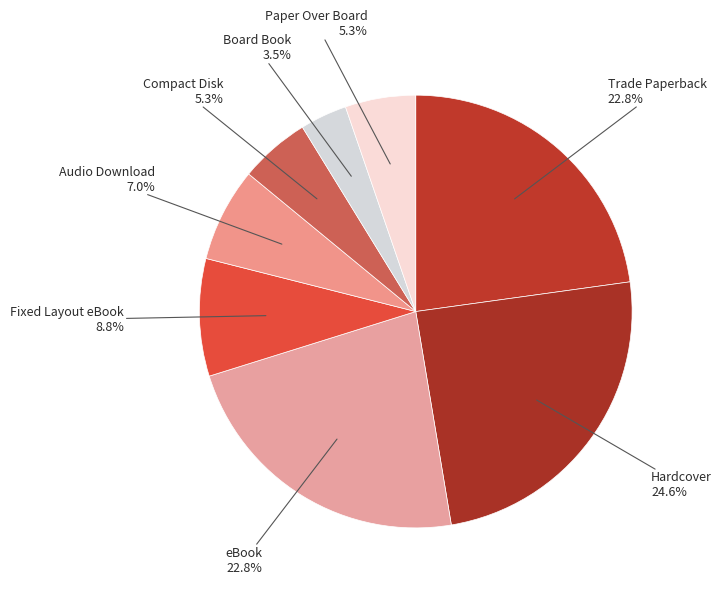

To the nearest percent, what is the average slice percentage?

12%